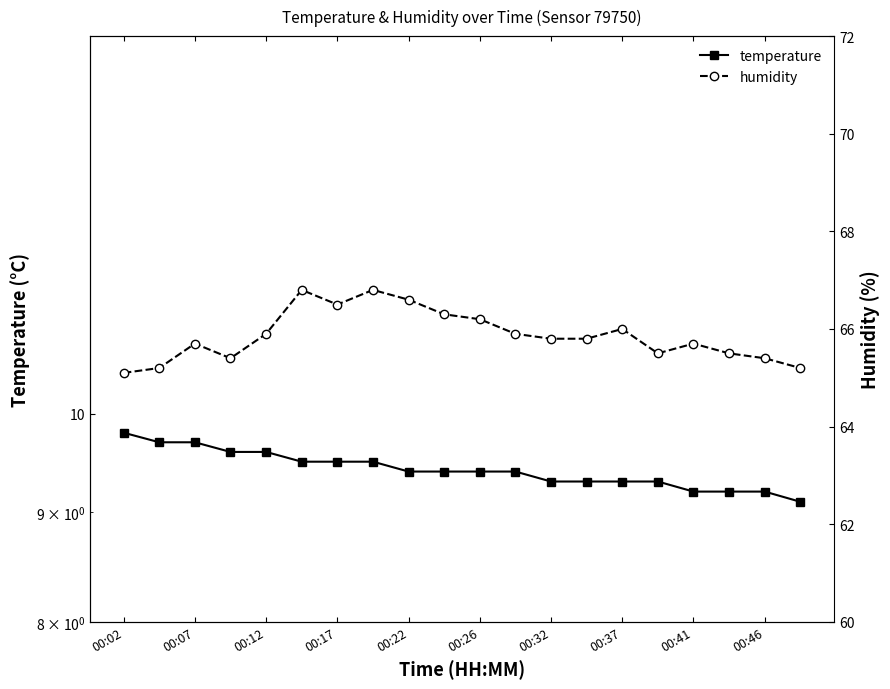

True or false: temperature and humidity intersect in this chart.

False